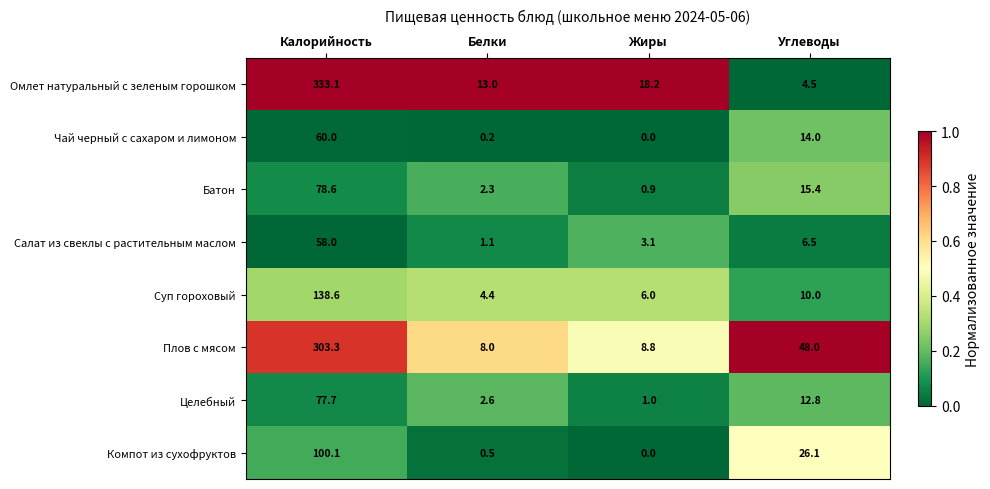

True or false: Салат из свеклы с растительным маслом has a value of 2.5 at Углеводы.

False